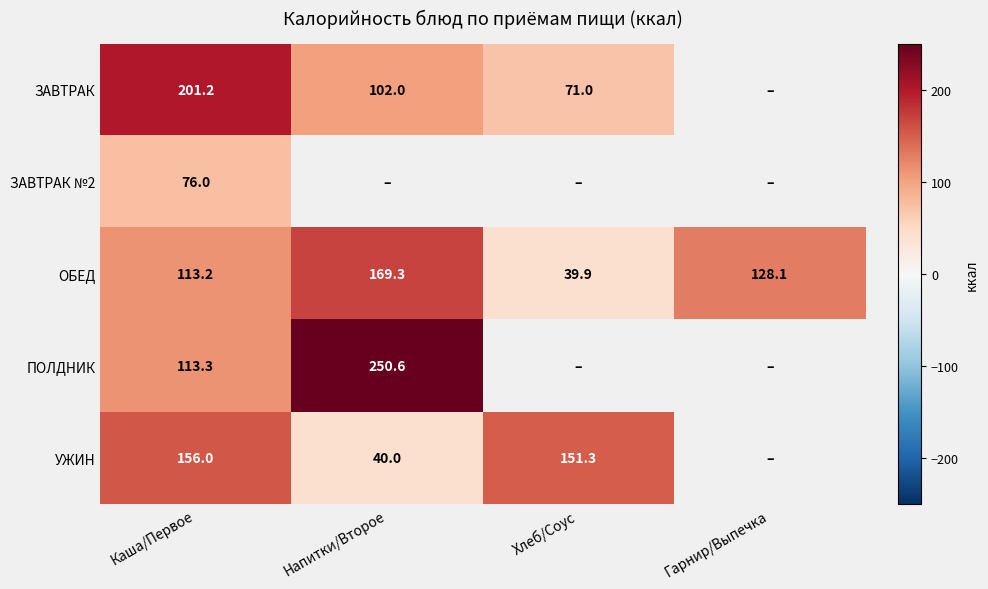

The value of ОБЕД at Напитки/Второе is 230.5. True or false?

False